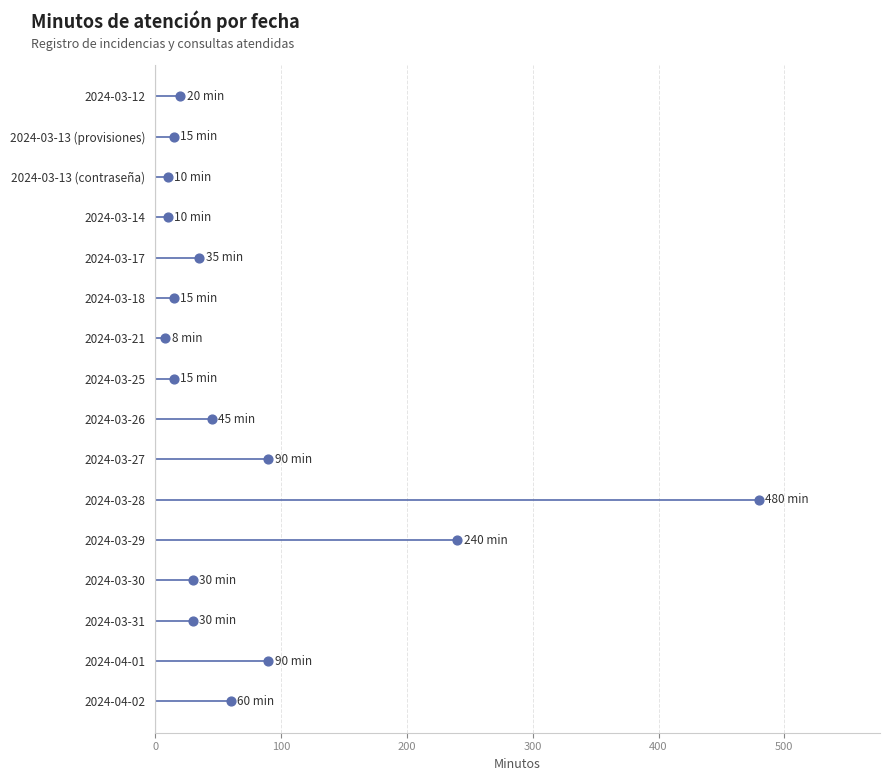

Approximately how many times larger is the value at 2024-04-02 compared to 2024-03-25?

4.0